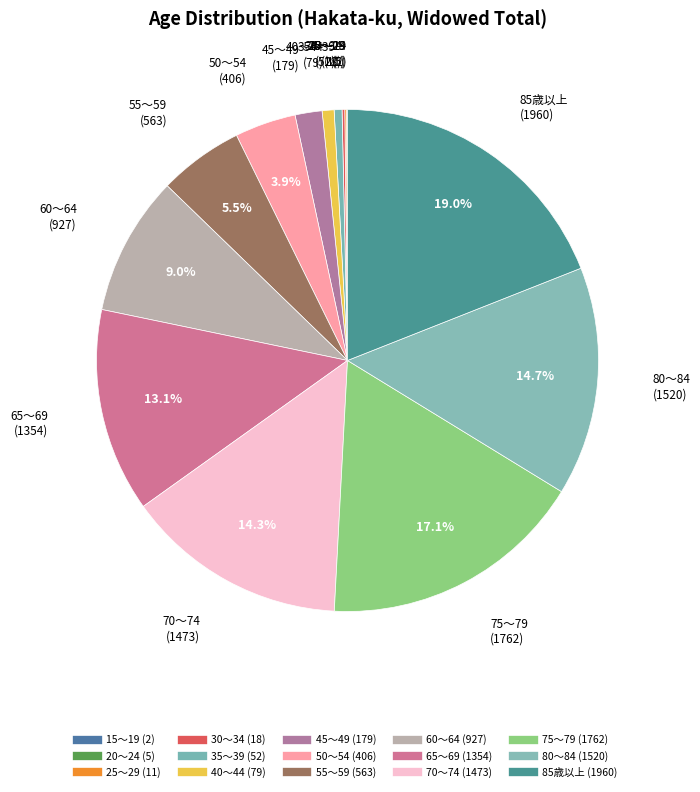

Is there a majority slice in this chart?

No